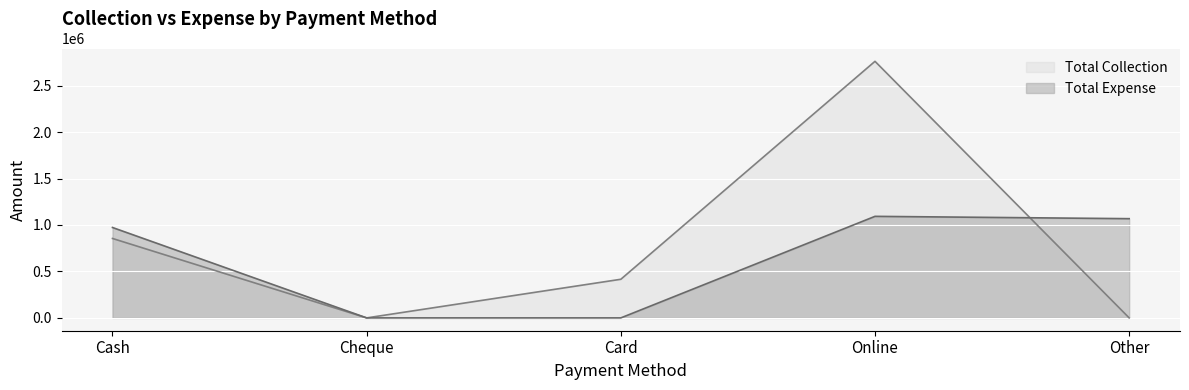

What is the total value across all series at Cash?

1827853